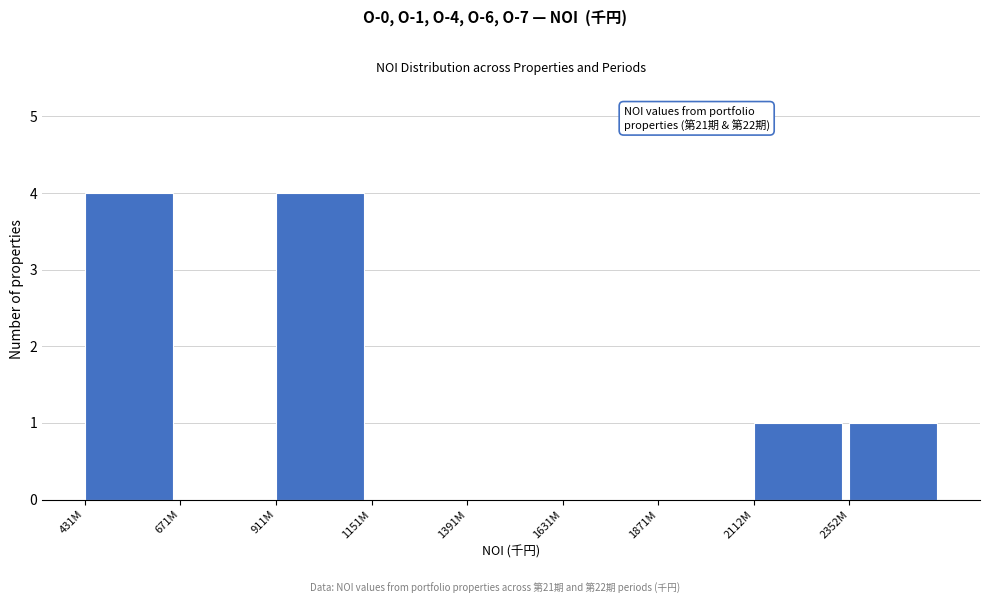

Reading left to right, transcribe all the data shown in this chart.

431M=4	671M=0	911M=4	1151M=0	1391M=0	1631M=0	1871M=0	2112M=1	2352M=1